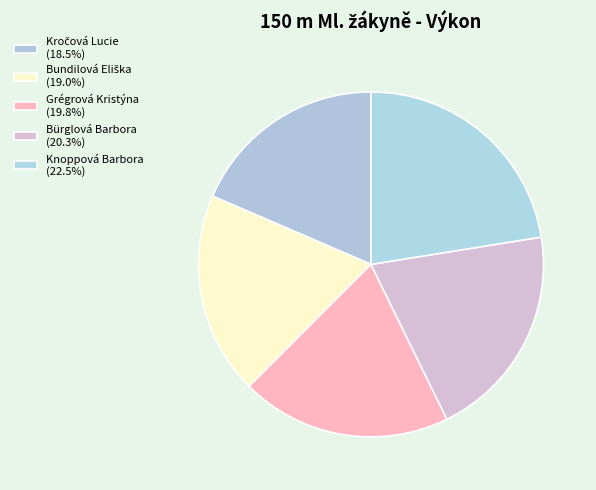

Count the number of slices in the pie.

5